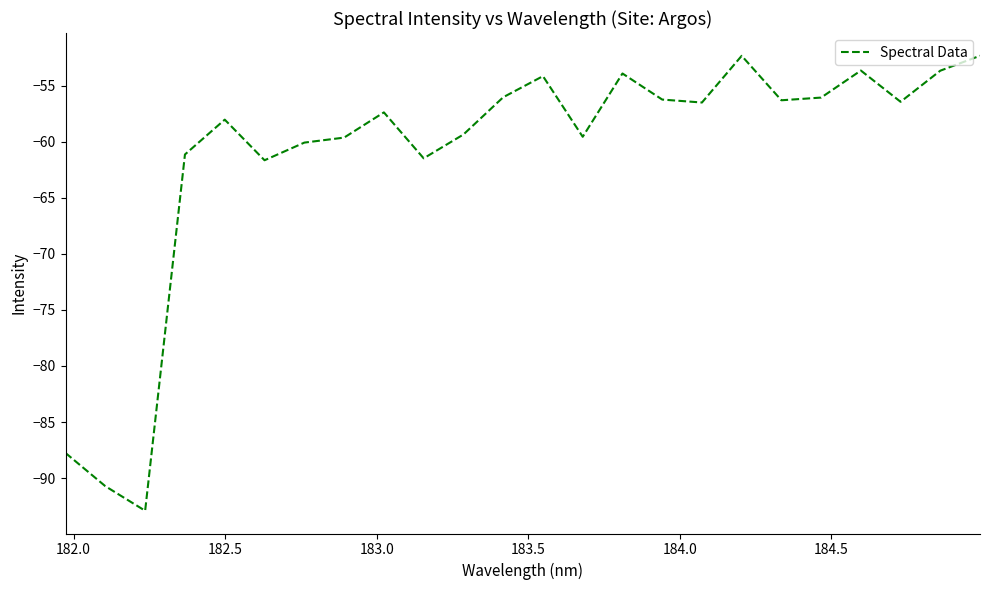

What is the minimum value shown in the chart?

-92.9